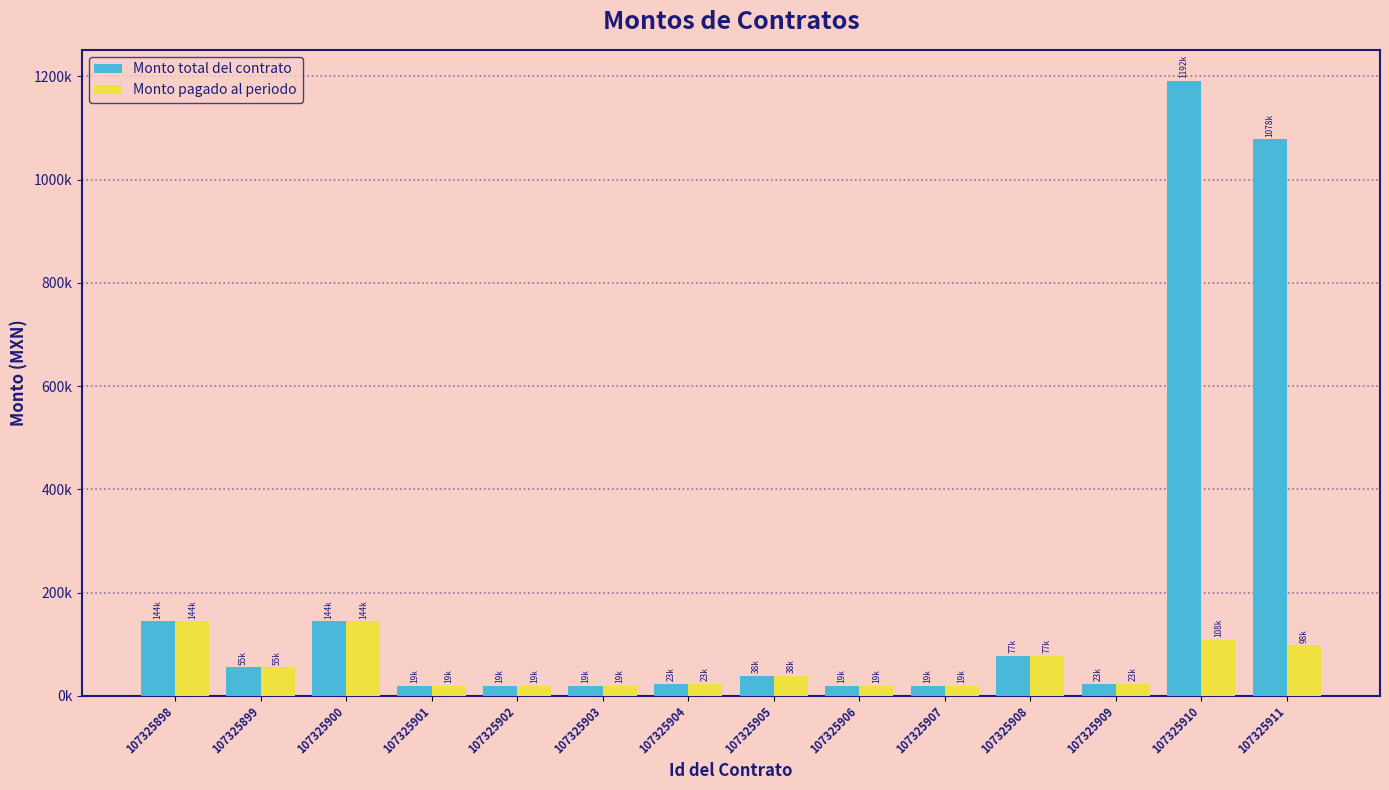

What are all the series names shown in the legend?

Monto total del contrato, Monto pagado al periodo